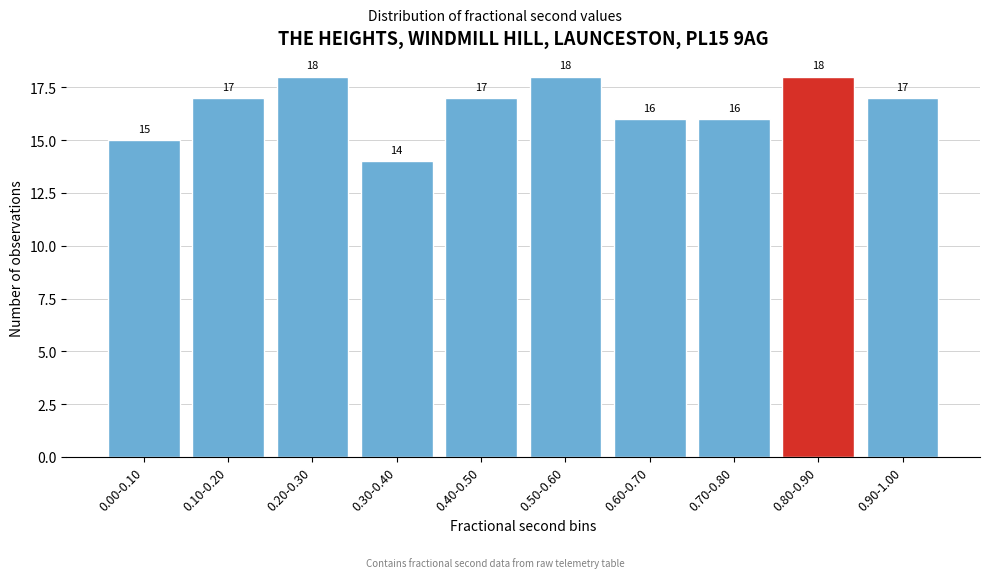

Reading left to right, list all the values displayed in this chart.

15	17	18	14	17	18	16	16	18	17